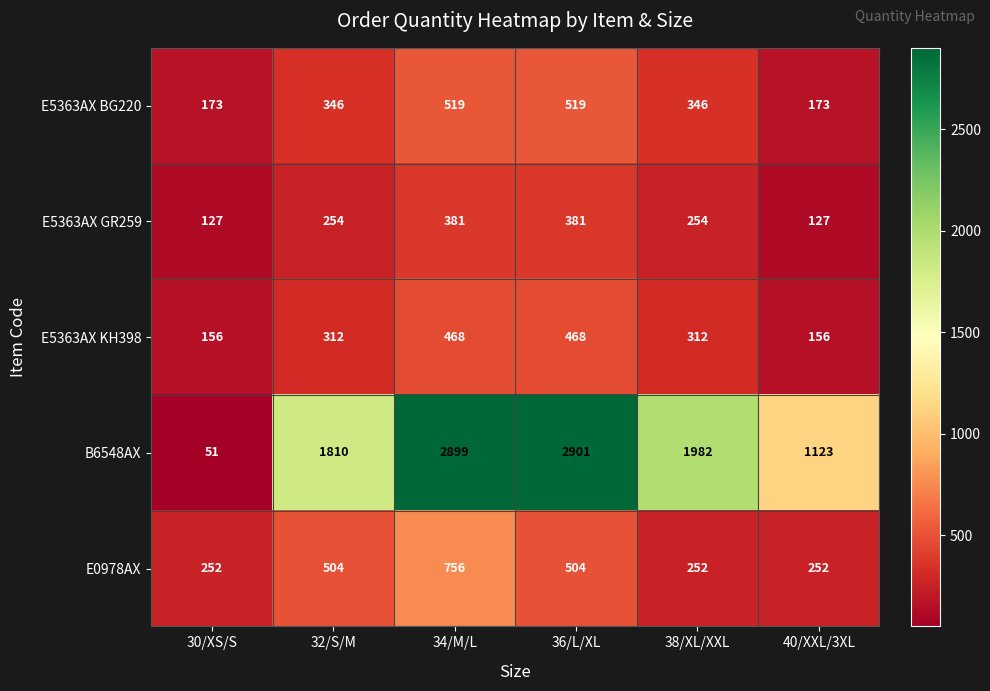

At which label is B6548AX closest to 1476?

32/S/M